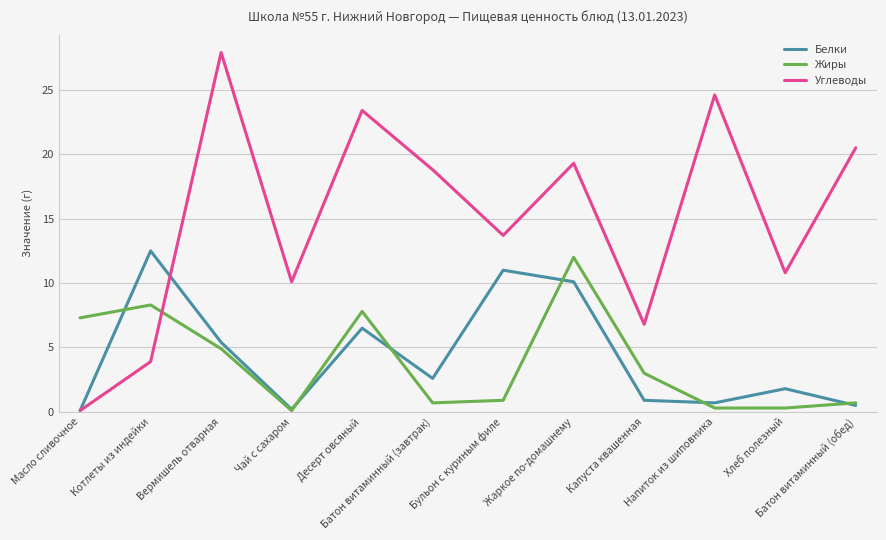

Which series has the largest total across all categories?

Углеводы